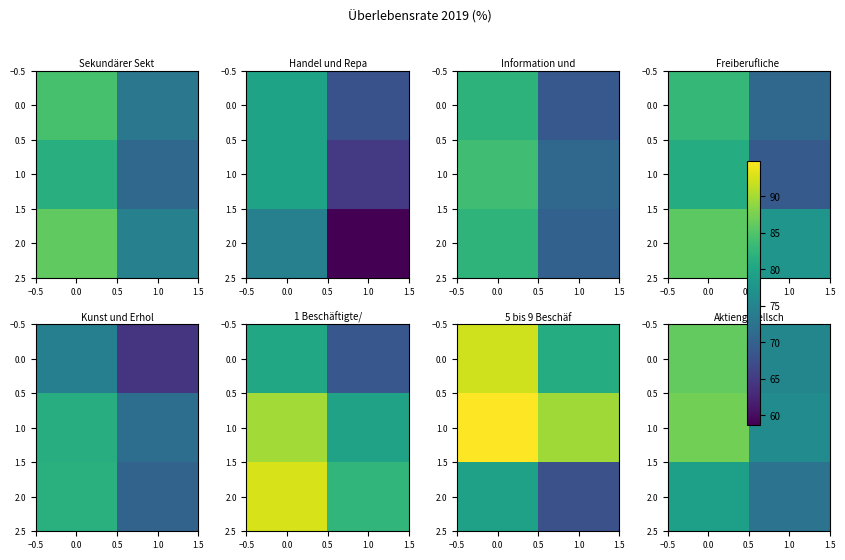

True or false: 1.0 has a value of 127.4 at 0.0.

False